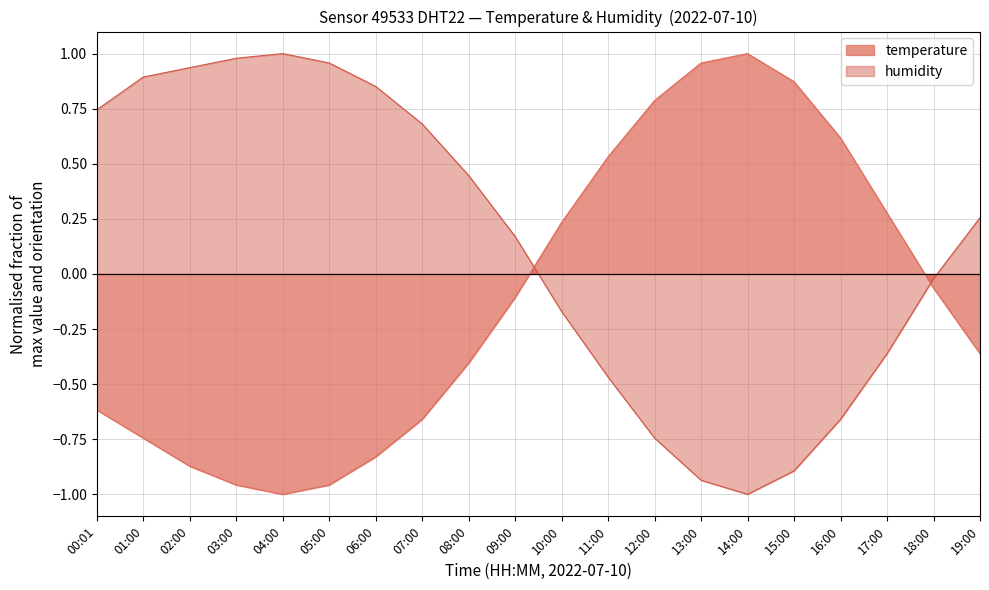

What is the label of the 20th point from the left?

19:00